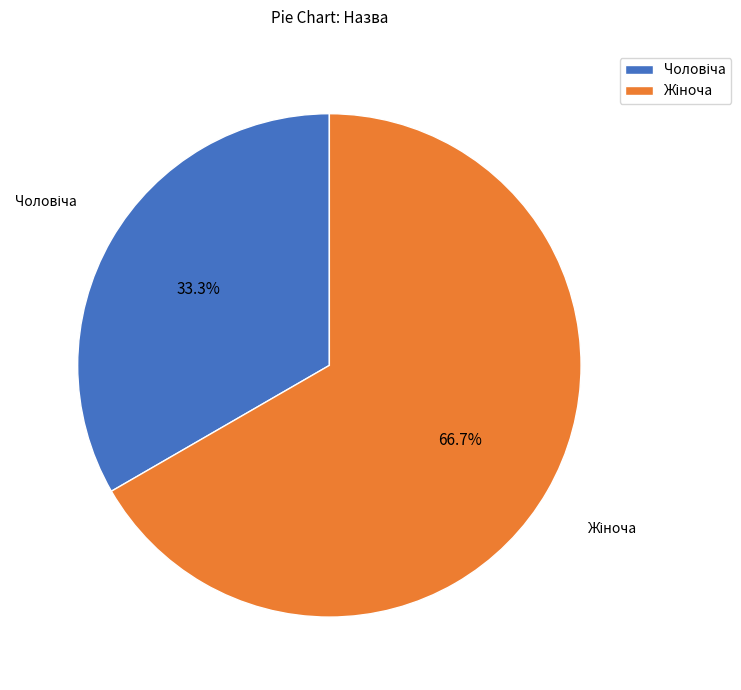

Does any single category account for the majority?

Yes